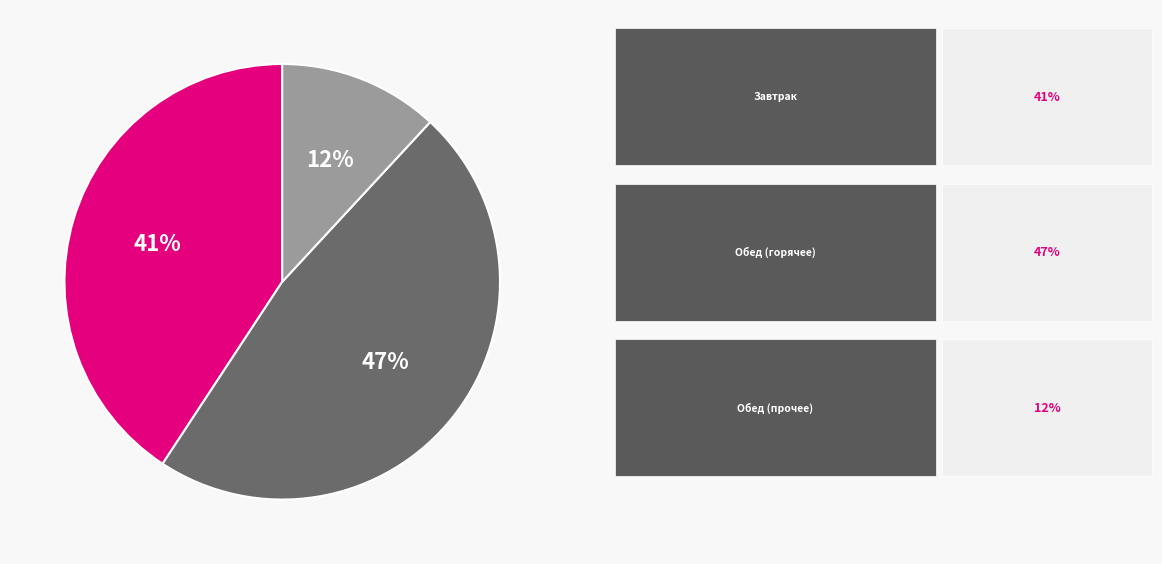

Is there a majority slice in this chart?

No